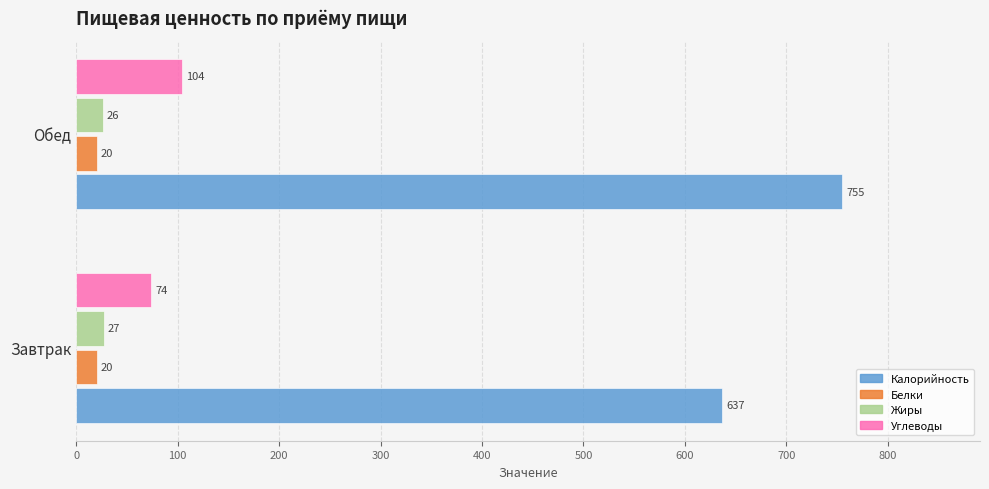

At which label is Жиры closest to 26?

Обед